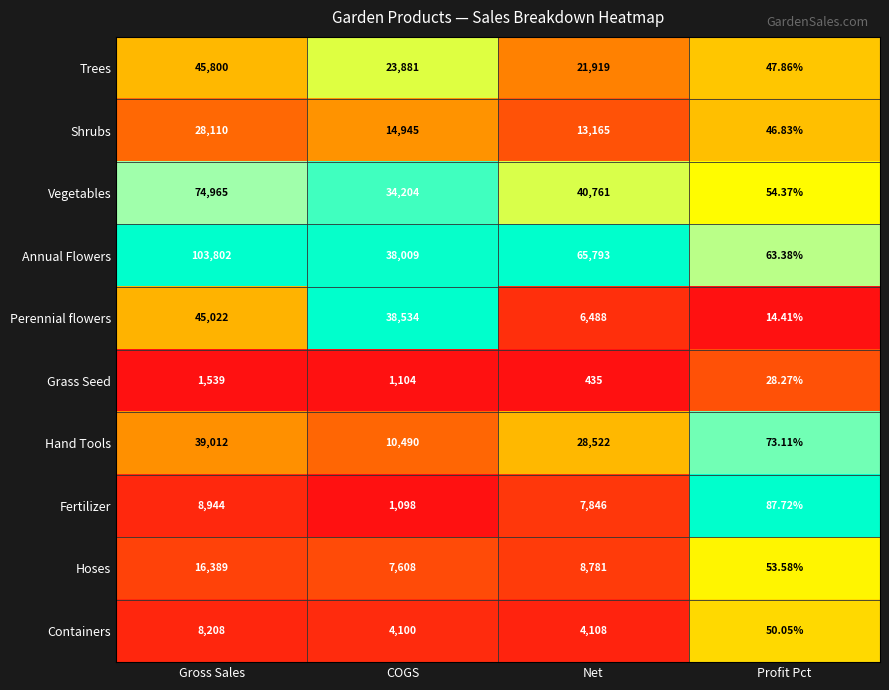

Which series has the largest range (max minus min)?

Annual Flowers